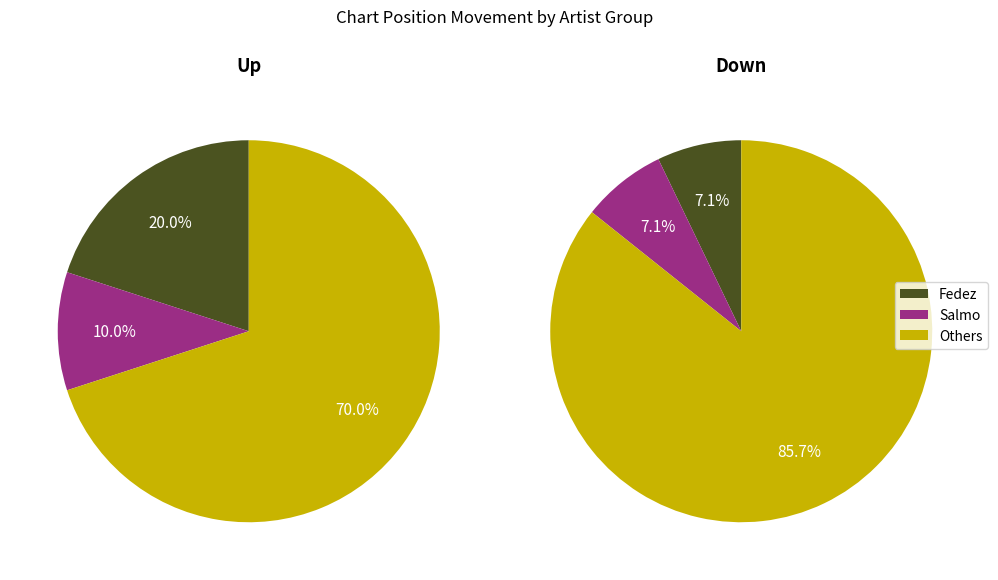

To the nearest percent, what portion does up represent?

50%